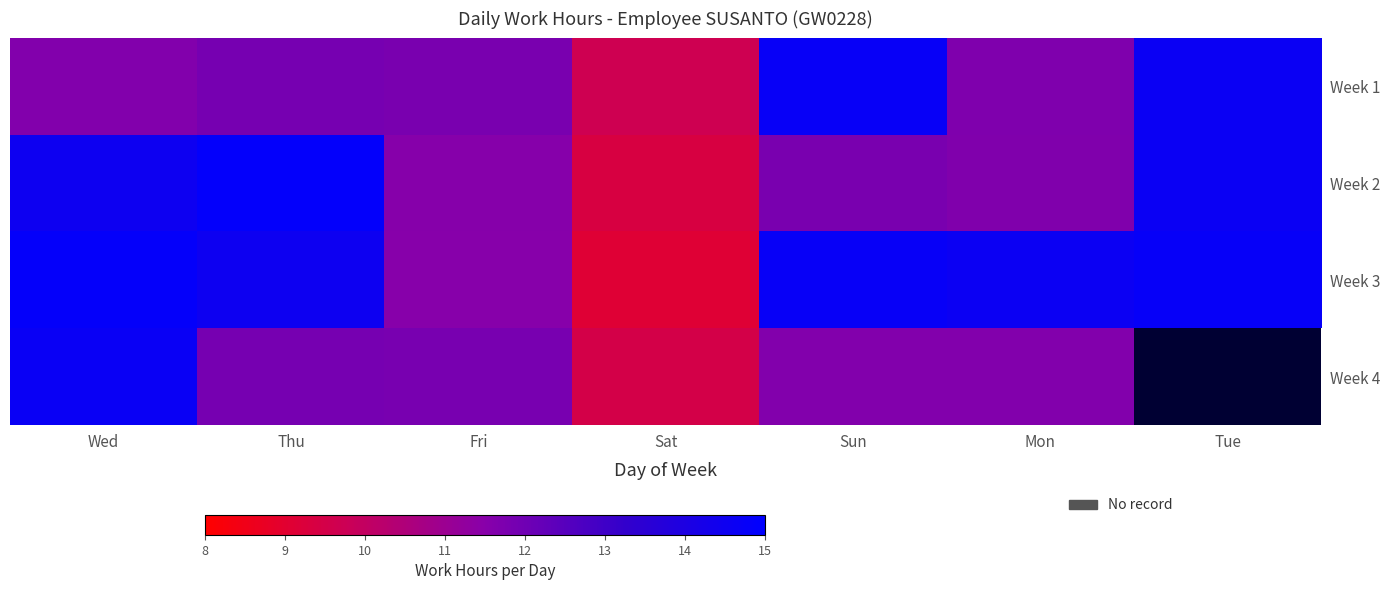

What is the lowest value of the Week 2 series?

9.4